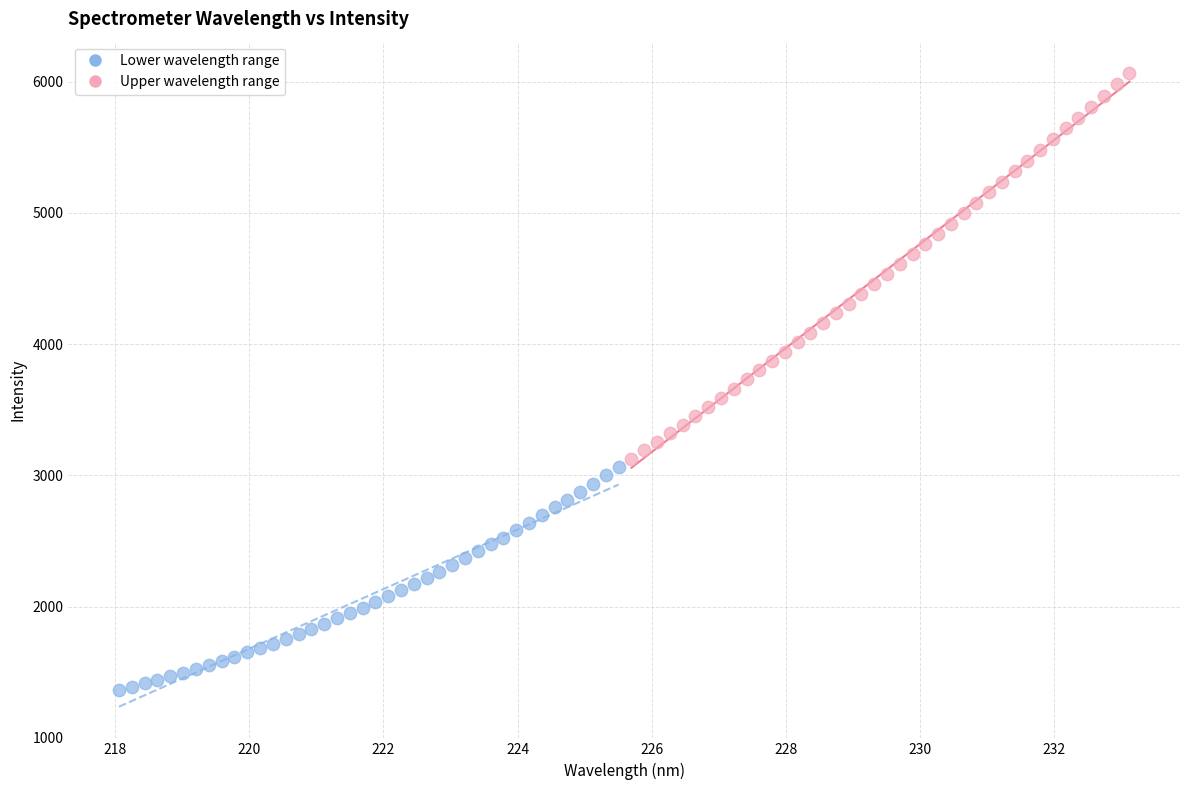

Which series contains the highest Y value?

Upper wavelength range